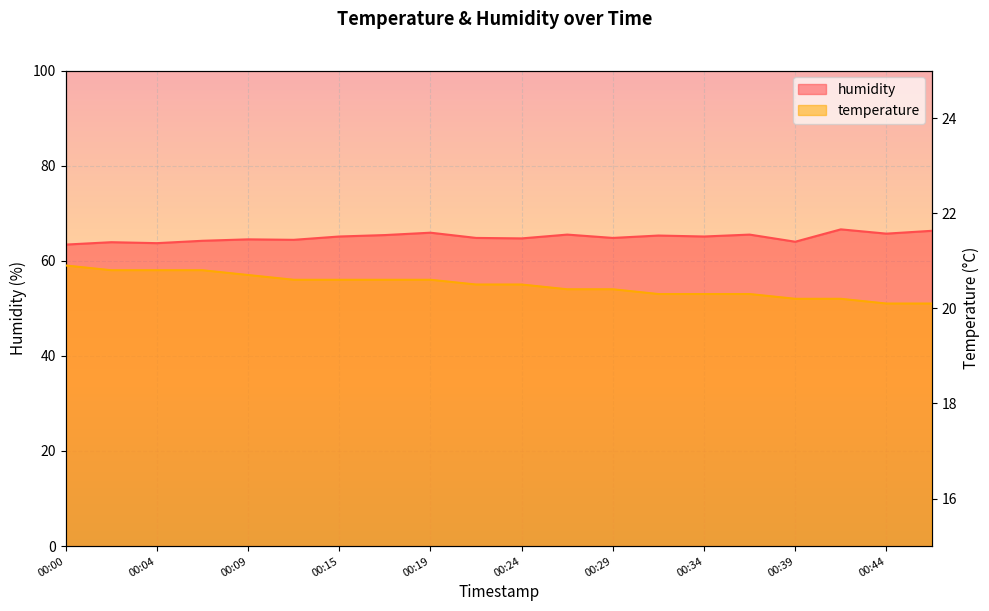

What is the sum of all temperature values?

409.7